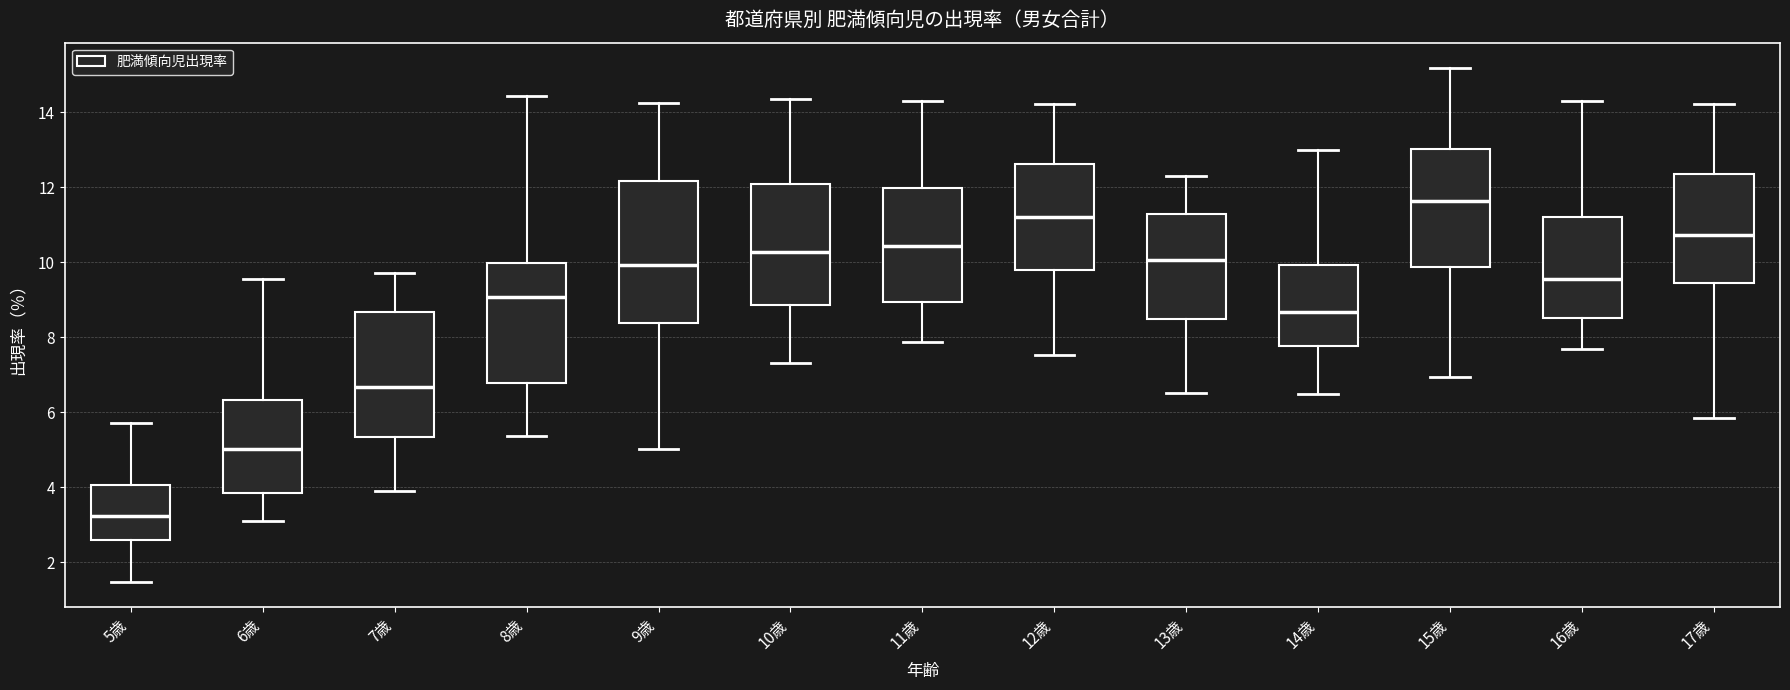

Comparing the boxes themselves (not the whiskers), which one is the tallest?

9歳